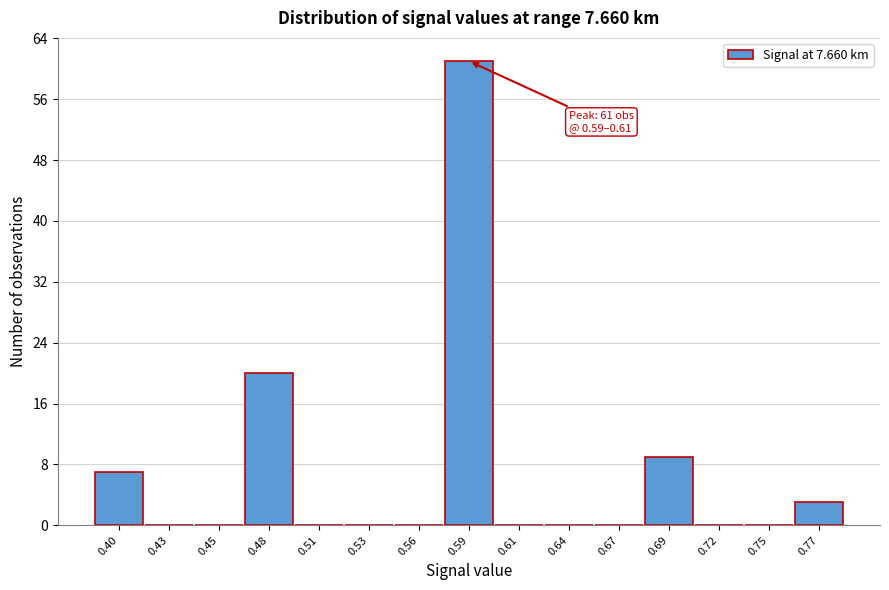

Reading left to right, transcribe all the data shown in this chart.

0.40=7	0.43=0	0.45=0	0.48=20	0.51=0	0.53=0	0.56=0	0.59=61	0.61=0	0.64=0	0.67=0	0.69=9	0.72=0	0.75=0	0.77=3